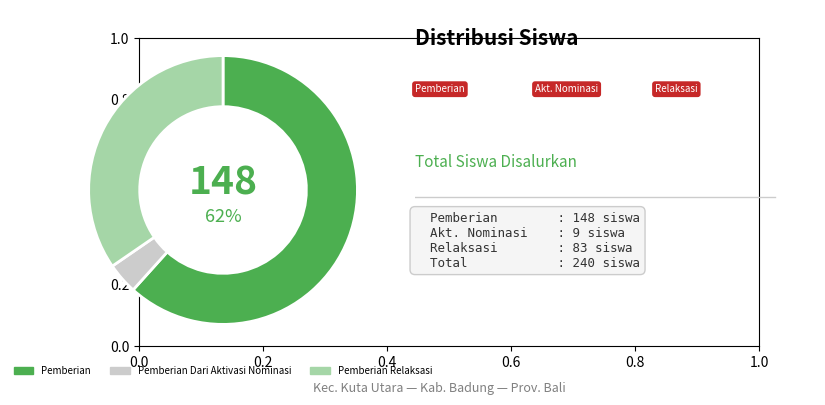

Is the sum of Pemberian Dari Aktivasi Nominasi and Pemberian greater than half?

Yes